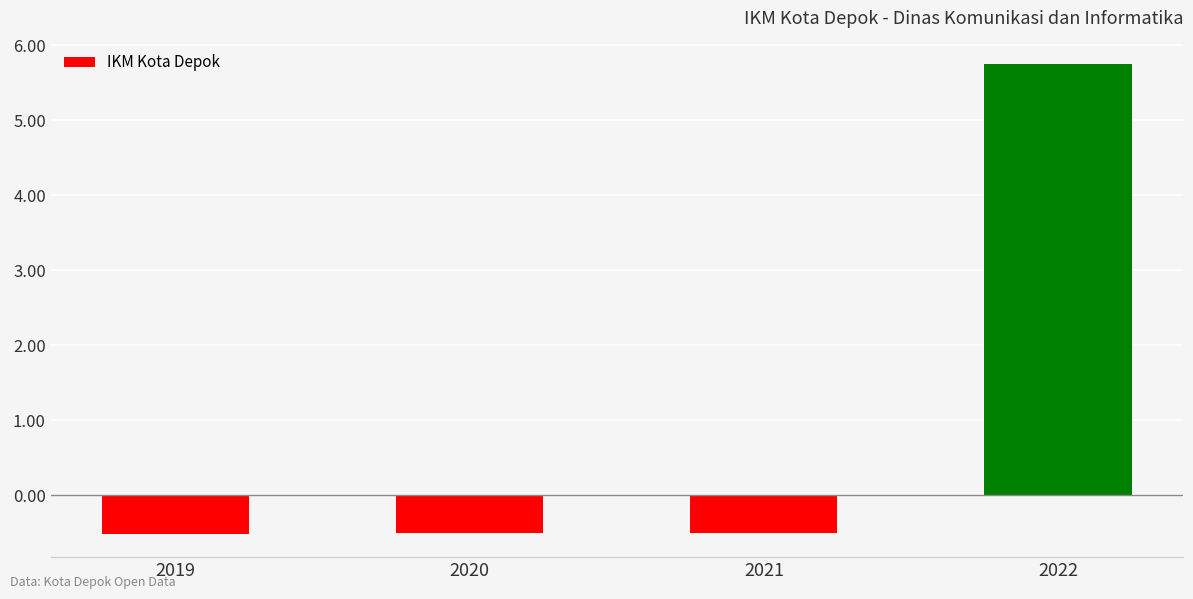

How many positive values are there?

1